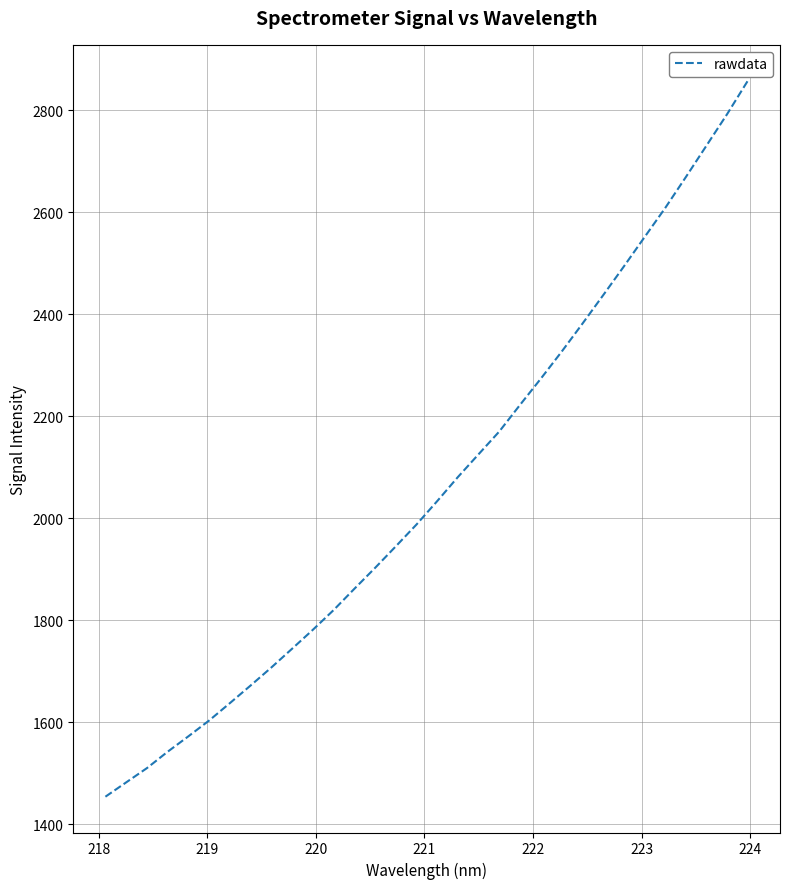

What is the maximum value shown in the chart?

2857.8